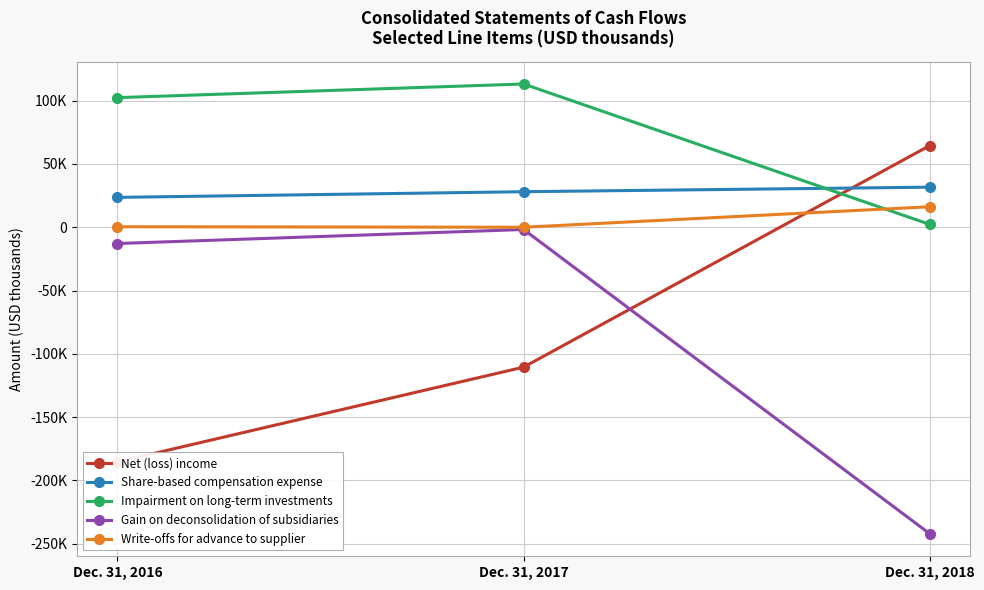

True or false: Impairment on long-term investments has a value of 38958 at Dec. 31, 2016.

False